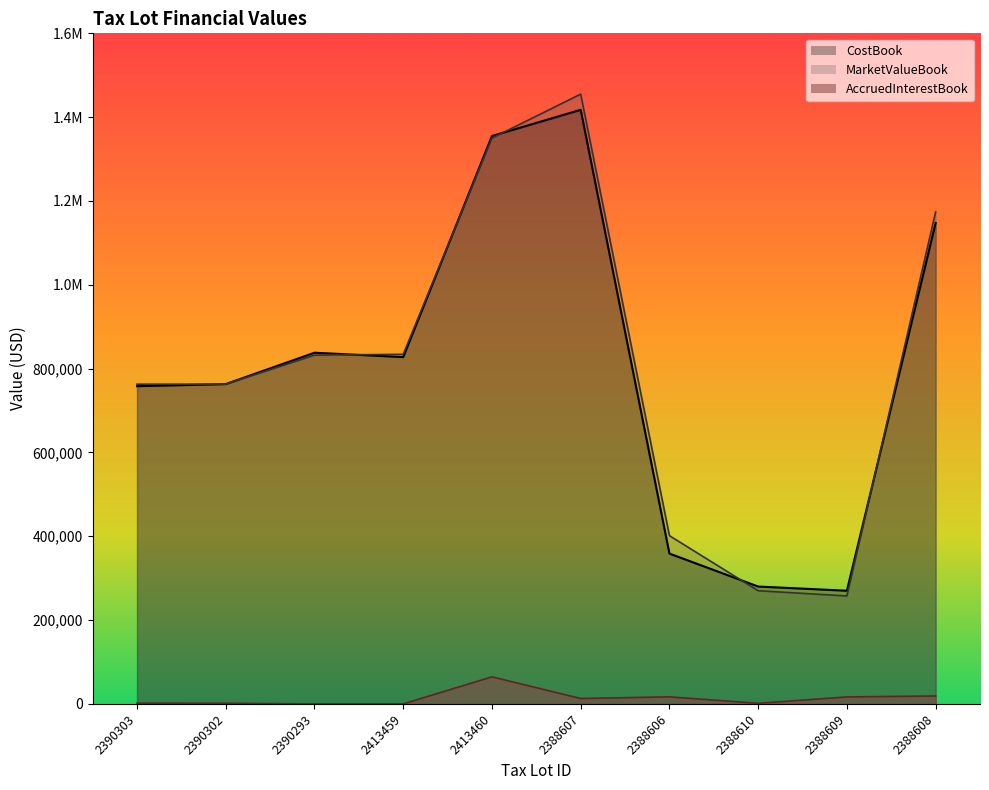

How many data points in AccruedInterestBook are above 12833?

5